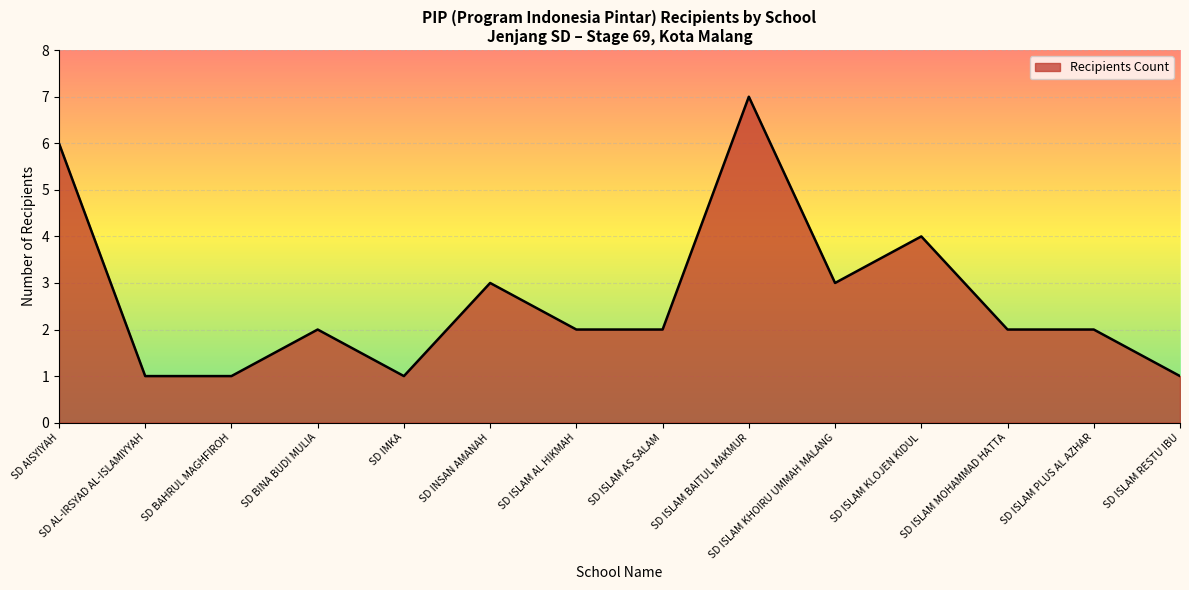

Is it true that the value at SD BINA BUDI MULIA is 3?

False